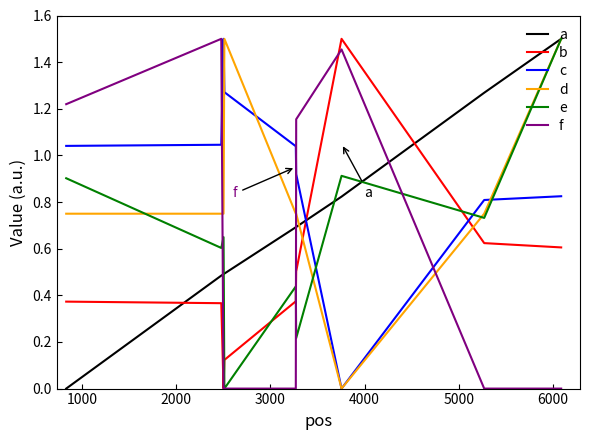

Which series has the largest total across all categories?

c